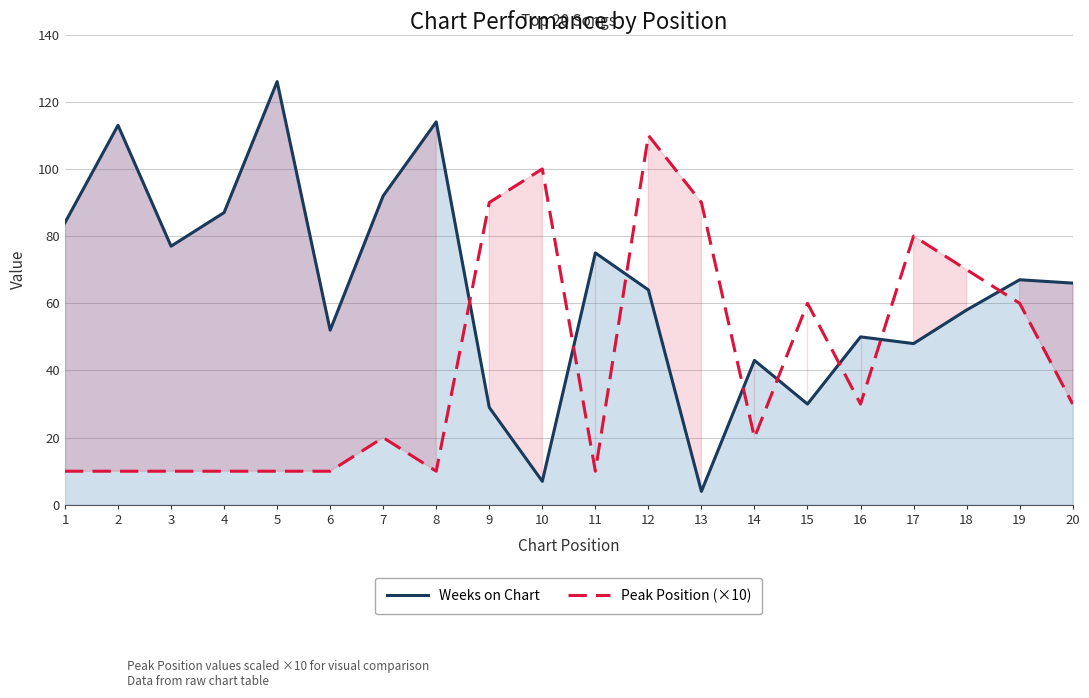

What value does the Weeks on Chart series have at 19?

67